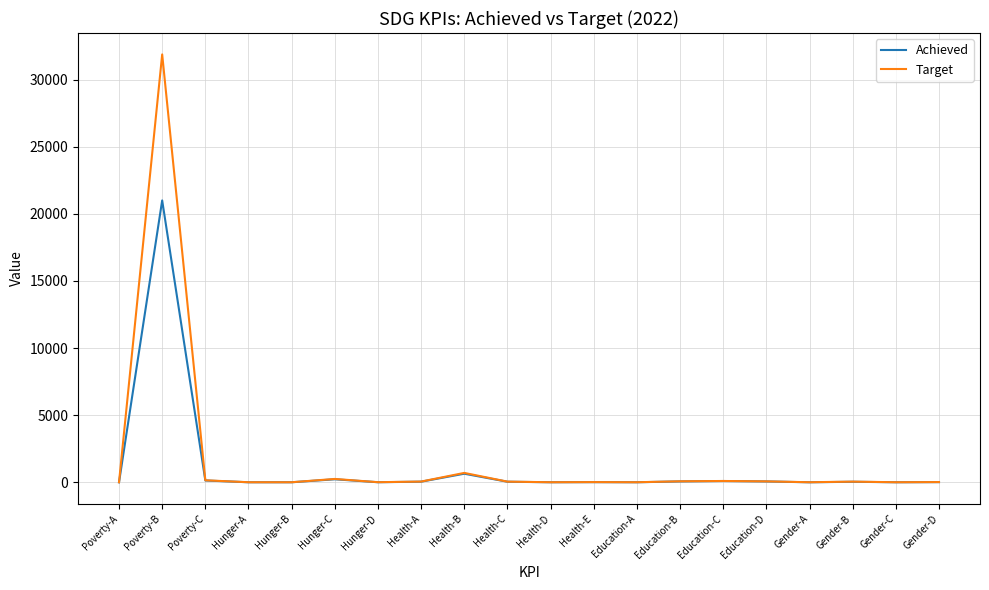

What is the difference between the maximum and minimum values in the Target series?

31875